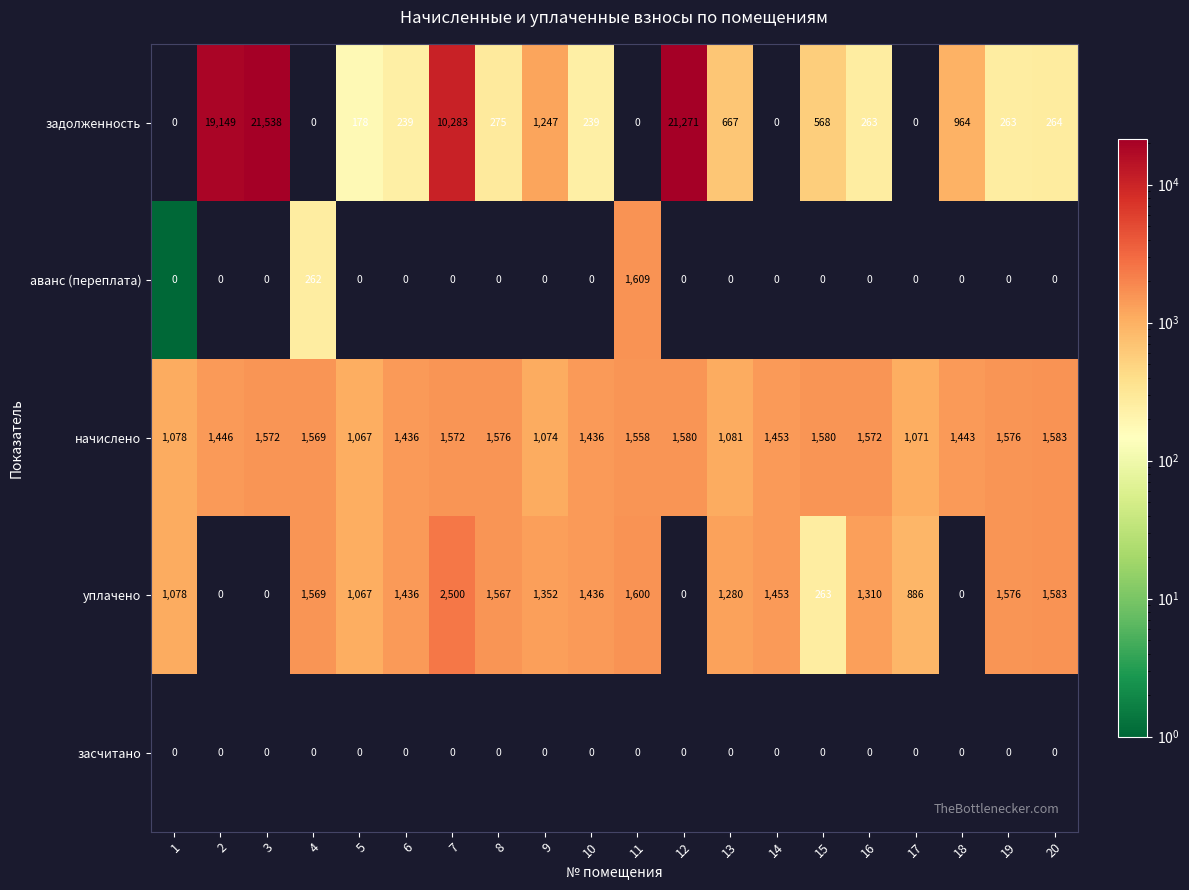

Read the уплачено value at 8, to the nearest 100.

1600